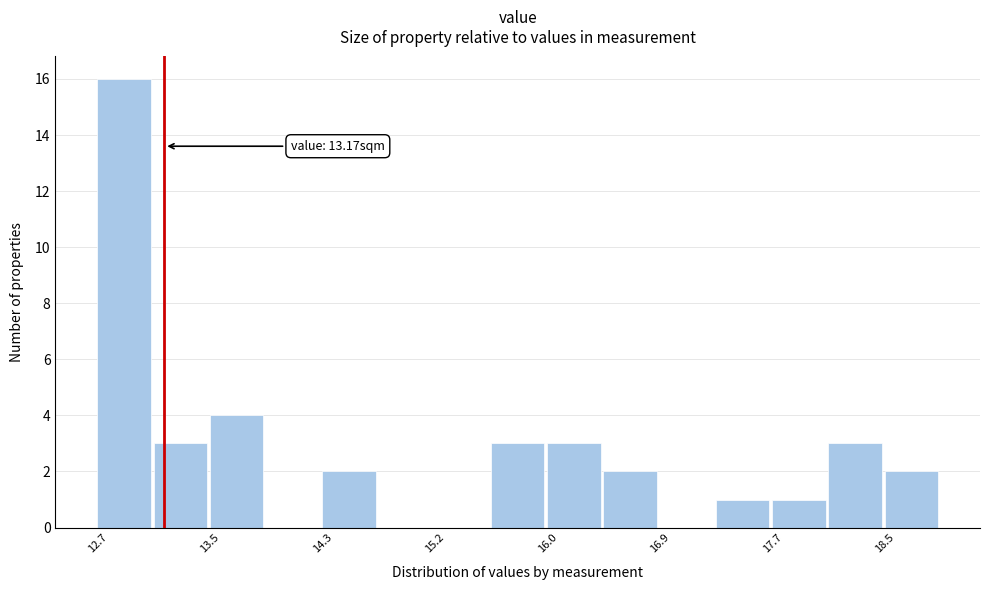

Which range on the x-axis has the tallest bar?

12.67 to 13.09